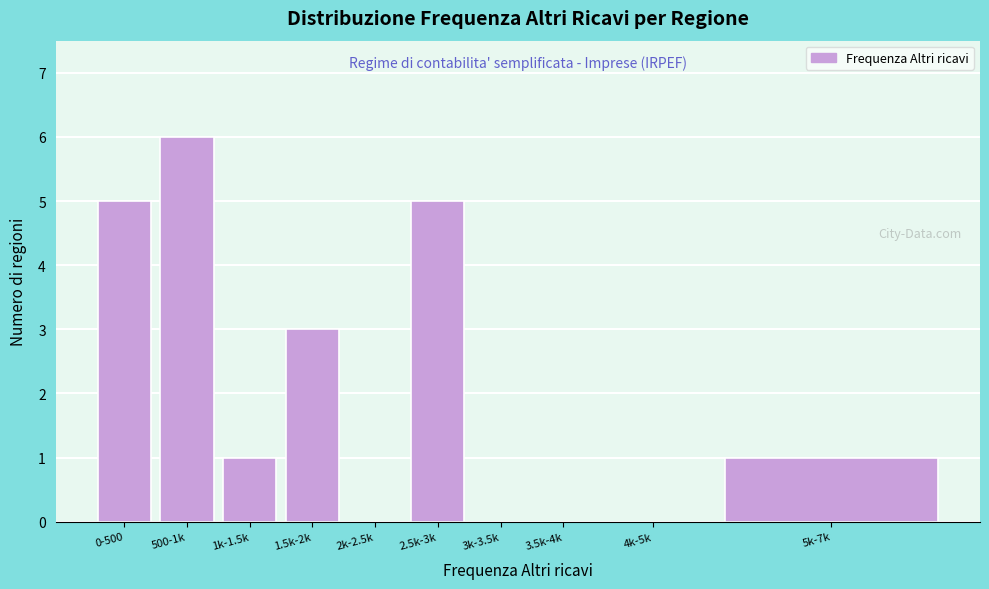

Reading left to right, list all the values displayed in this chart.

0-500=5	500-1k=6	1k-1.5k=1	1.5k-2k=3	2k-2.5k=0	2.5k-3k=5	3k-3.5k=0	3.5k-4k=0	4k-5k=0	5k-7k=1